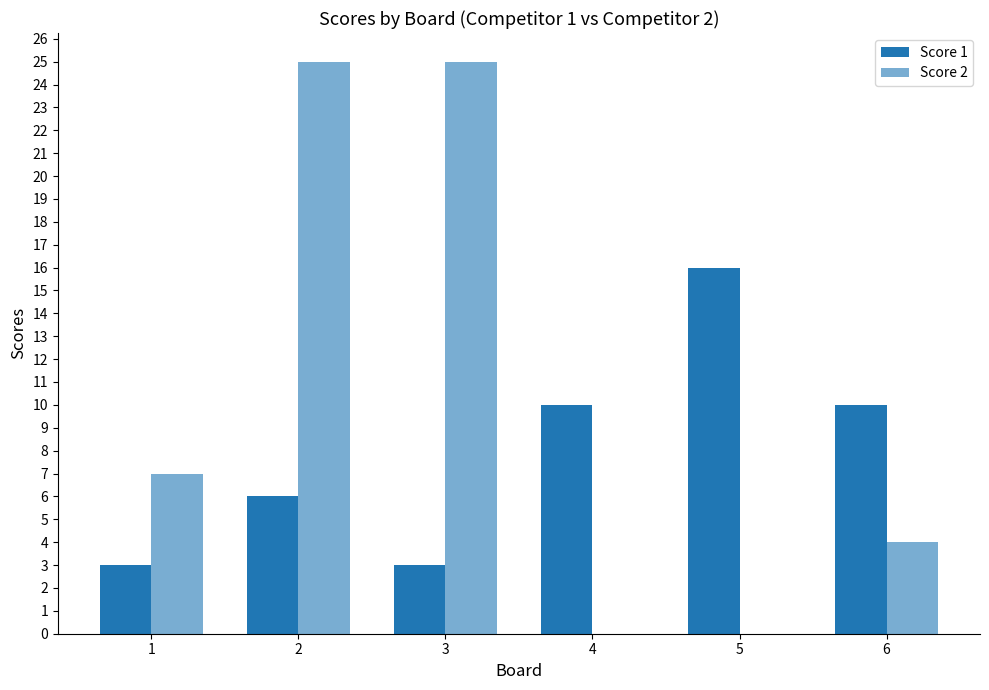

Are the bars grouped side by side (vs. stacked)?

Yes